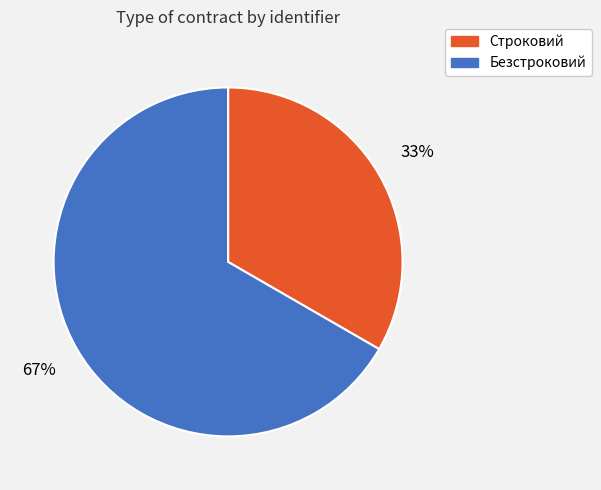

What is the ratio of the value at Строковий to the value at Безстроковий?

0.5